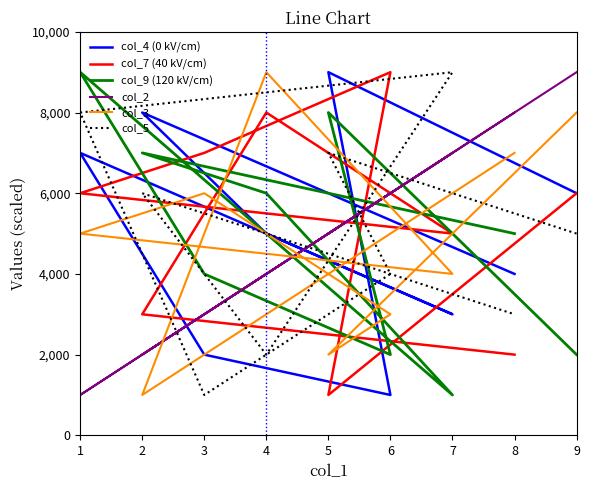

Is the value of col_5 at 8 greater than the value of col_7 (40 kV/cm) at 9?

No